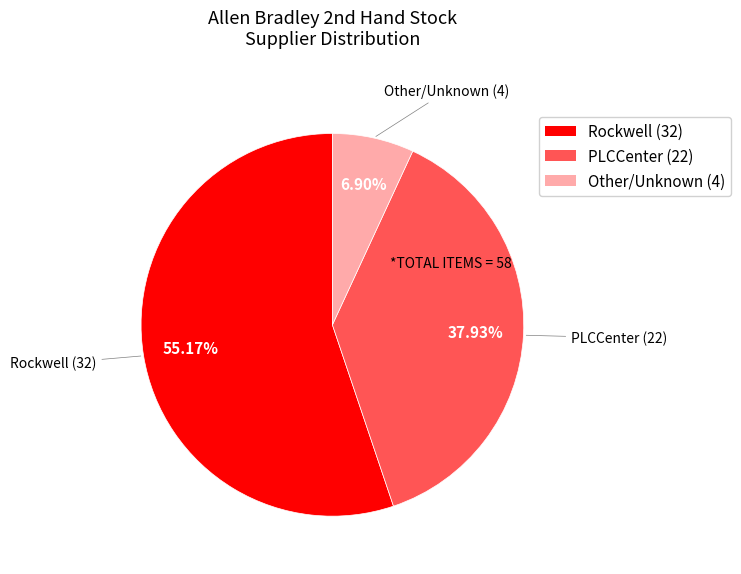

Between Other and Rockwell, which is larger?

Rockwell